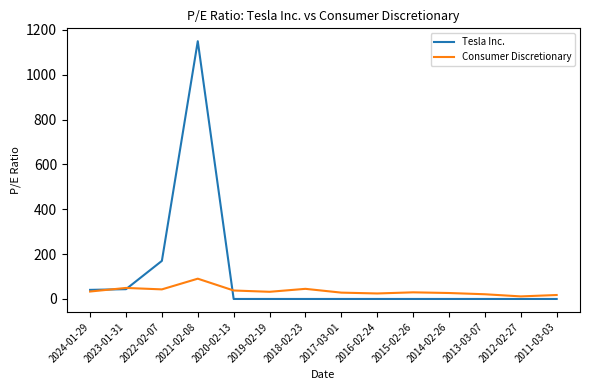

At 2012-02-27, list the series in order from largest to smallest.

Consumer Discretionary, Tesla Inc.